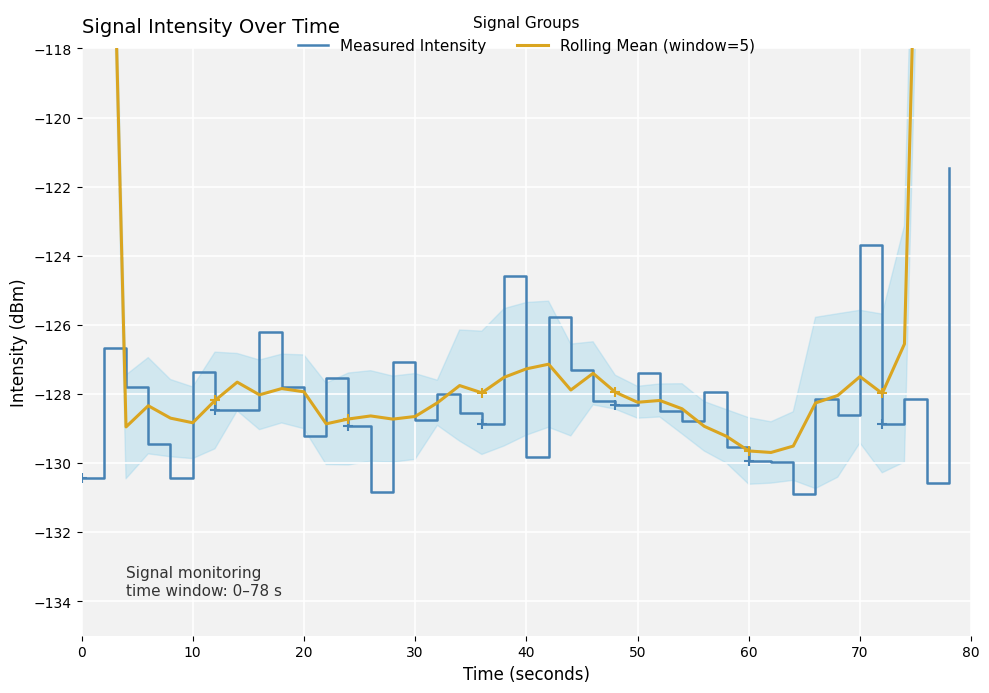

Which series has the largest total across all categories?

Rolling Mean (window=5)